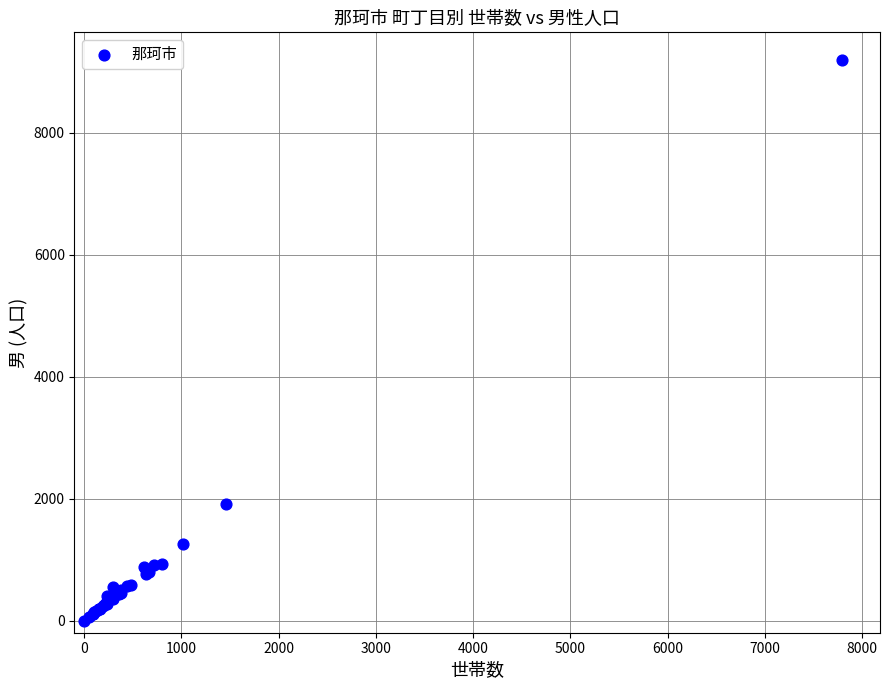

What Y value in the scatter plot is closest to 4594?

1904